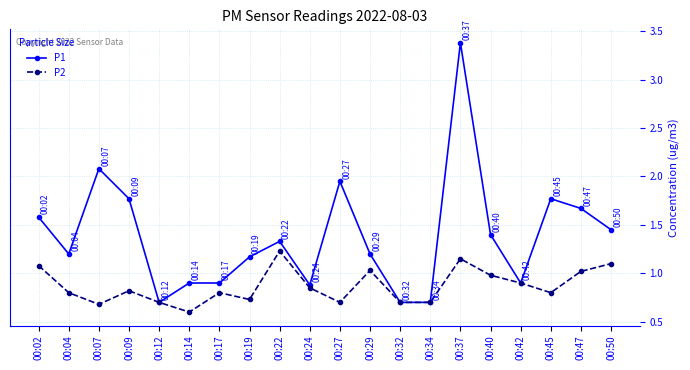

Which series has the largest range (max minus min)?

P1